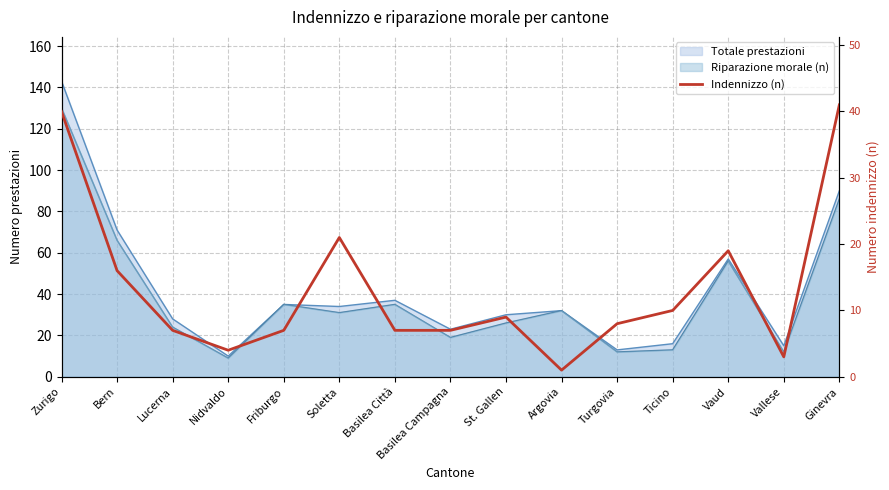

True or false: there are more than 0 points higher than both neighbors.

True